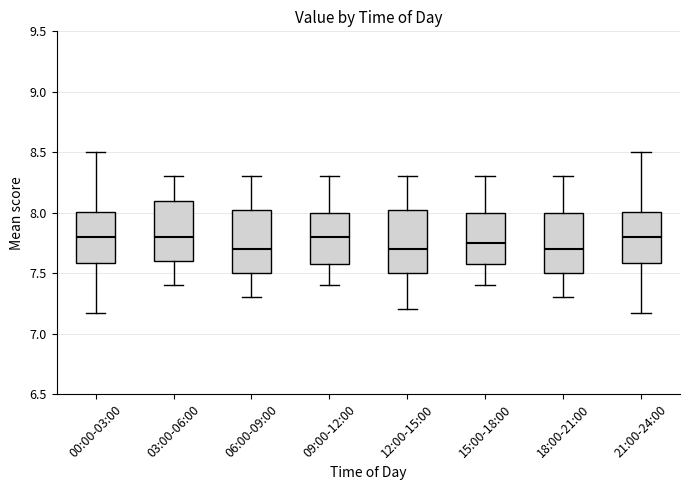

Reading left to right, transcribe this box plot: for each box, give where its median line is, the range the box spans, and where its two whiskers end, as read against the y-axis. The values are not printed on the chart, so give them approximately, as read against the axis.

00:00-03:00: median 7.80, box 7.60 to 8.00, whiskers 7.15 to 8.50
03:00-06:00: median 7.80, box 7.60 to 8.10, whiskers 7.40 to 8.30
06:00-09:00: median 7.70, box 7.50 to 8.05, whiskers 7.30 to 8.30
09:00-12:00: median 7.80, box 7.60 to 8.00, whiskers 7.40 to 8.30
12:00-15:00: median 7.70, box 7.50 to 8.05, whiskers 7.20 to 8.30
15:00-18:00: median 7.75, box 7.60 to 8.00, whiskers 7.40 to 8.30
18:00-21:00: median 7.70, box 7.50 to 8.00, whiskers 7.30 to 8.30
21:00-24:00: median 7.80, box 7.60 to 8.00, whiskers 7.15 to 8.50